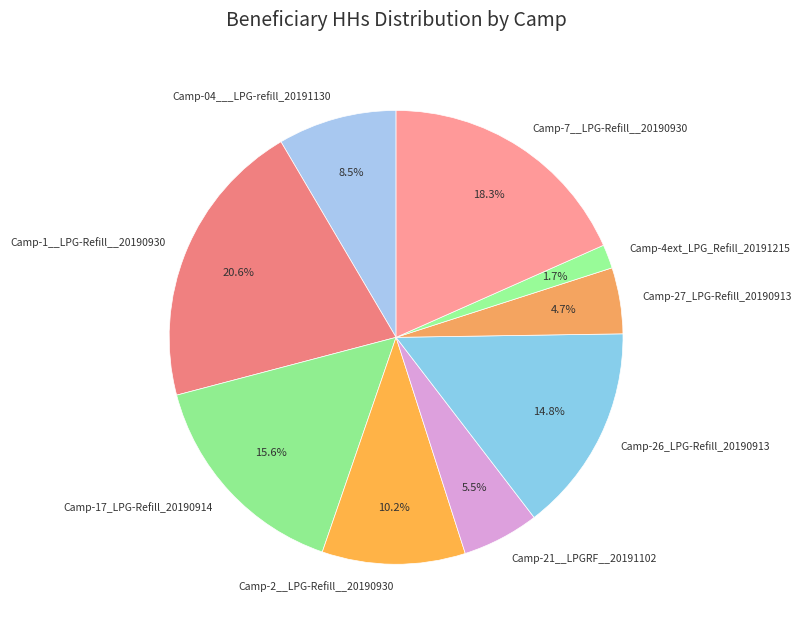

Do Camp-27_LPG-Refill_20190913 and Camp-04___LPG-refill_20191130 together represent more than half of the pie?

No